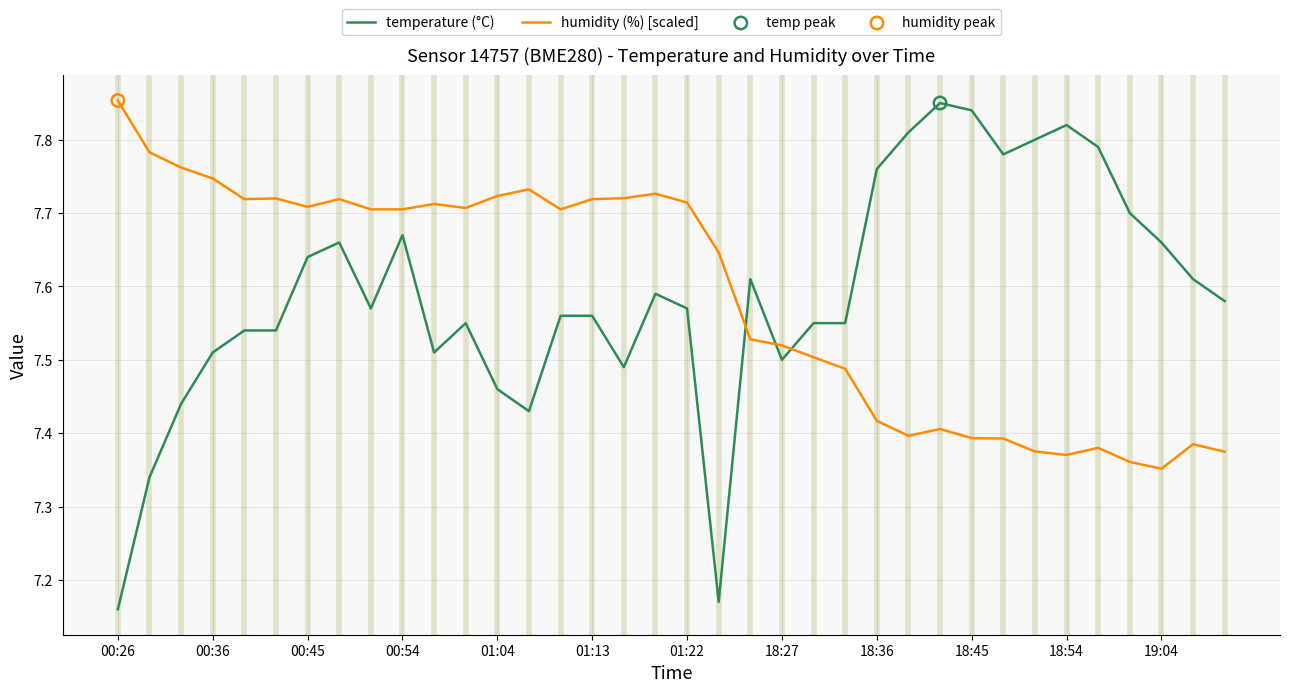

True or false: temperature (°C) and humidity (%) [scaled] intersect in this chart.

True